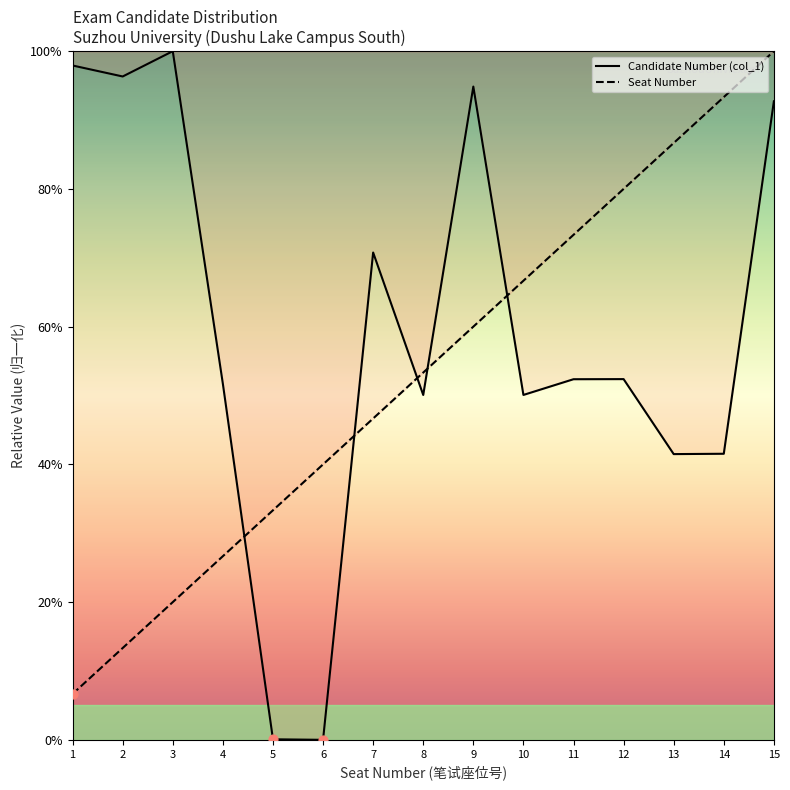

Which series contains the highest Y value?

Candidate Number (col_1)